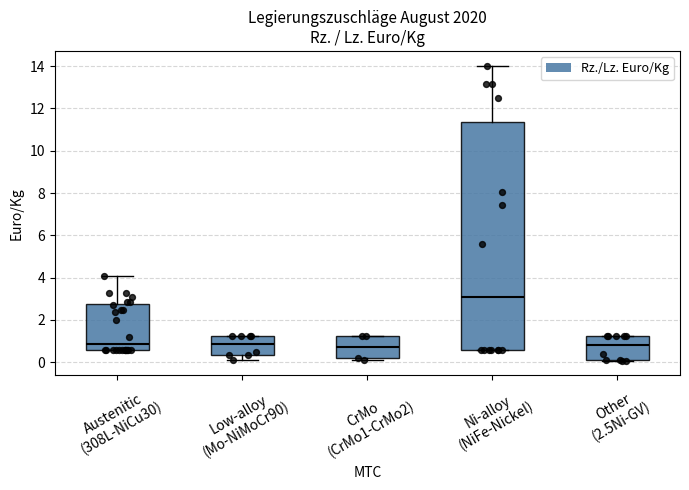

Where is the upper edge of the box for Ni-alloy (NiFe-Nickel) on the y-axis? The values are not printed on the chart, so give them approximately, as read against the axis.

11.4